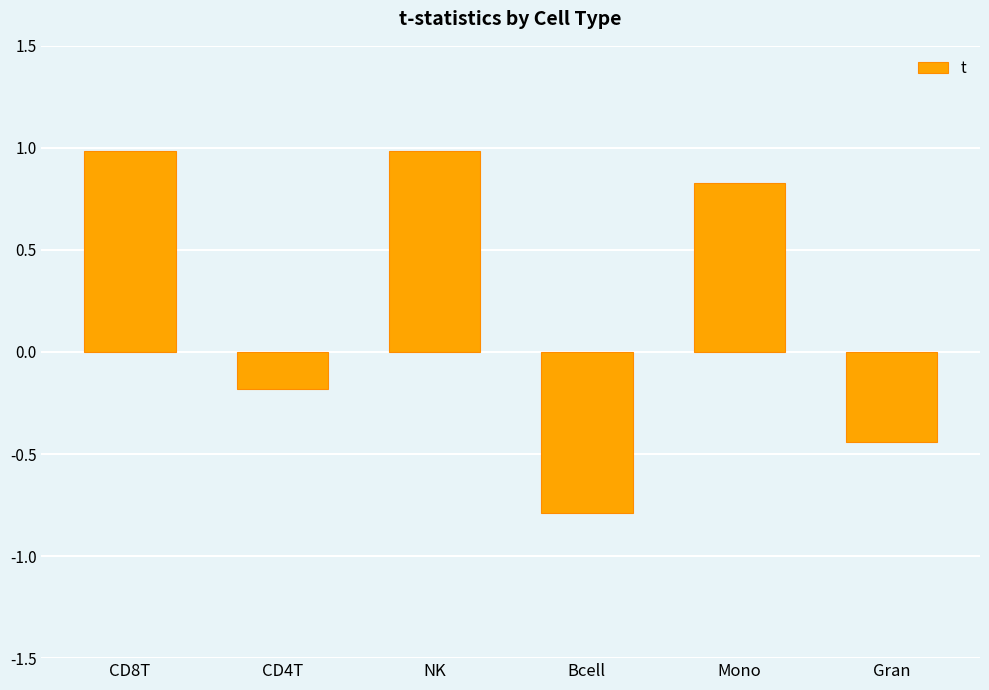

What value does the data have at CD8T?

1.0